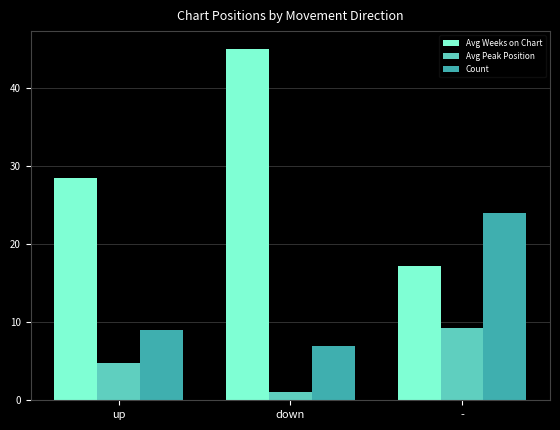

Which series has the largest total across all categories?

Avg Weeks on Chart